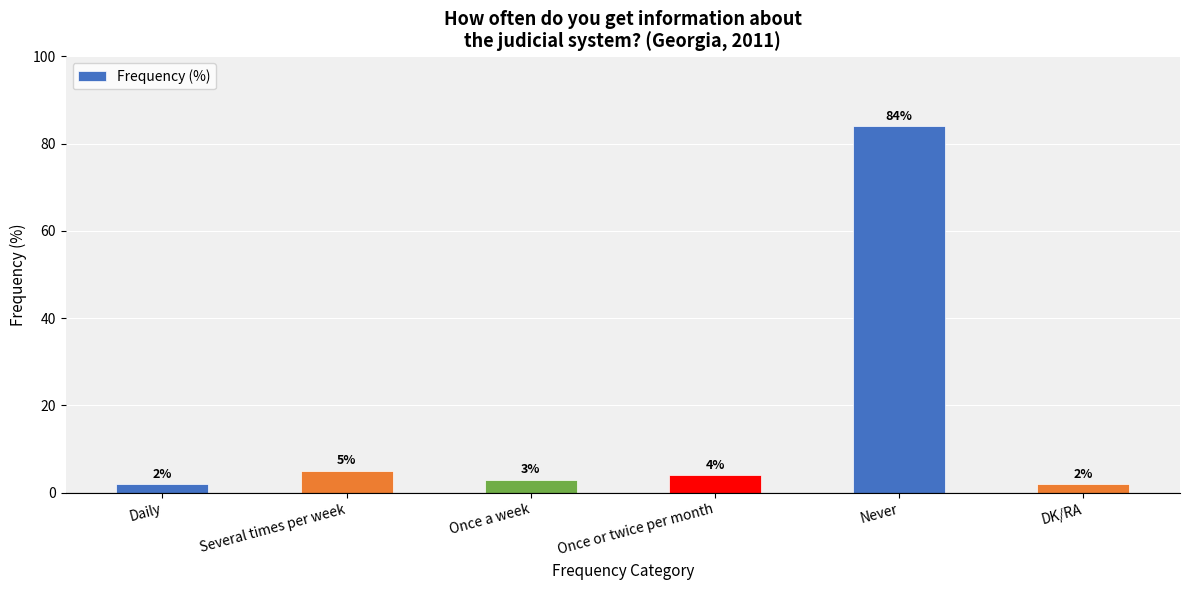

The value at Once or twice per month is 4. True or false?

True